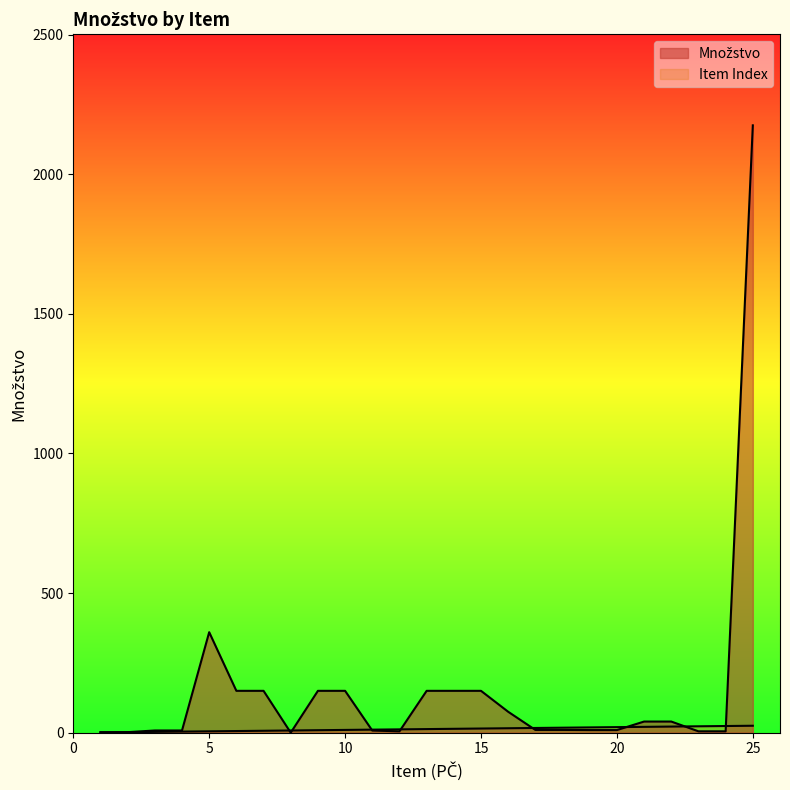

At which label does Item Index reach its peak?

25